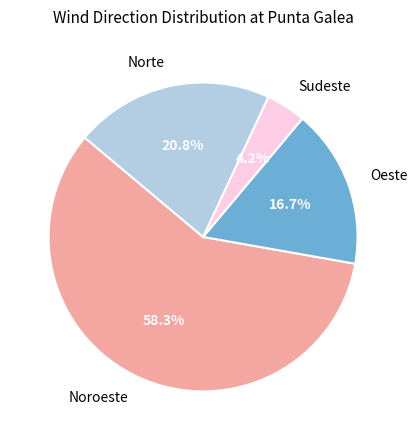

What is the largest slice in the pie chart?

Noroeste